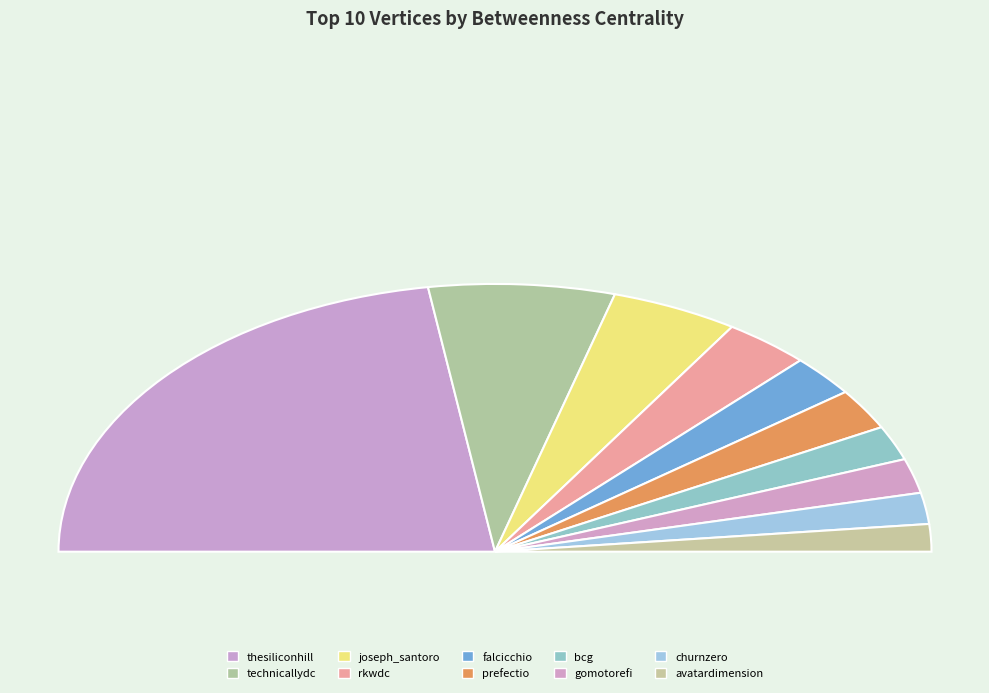

To the nearest percent, what is the average slice percentage?

10%